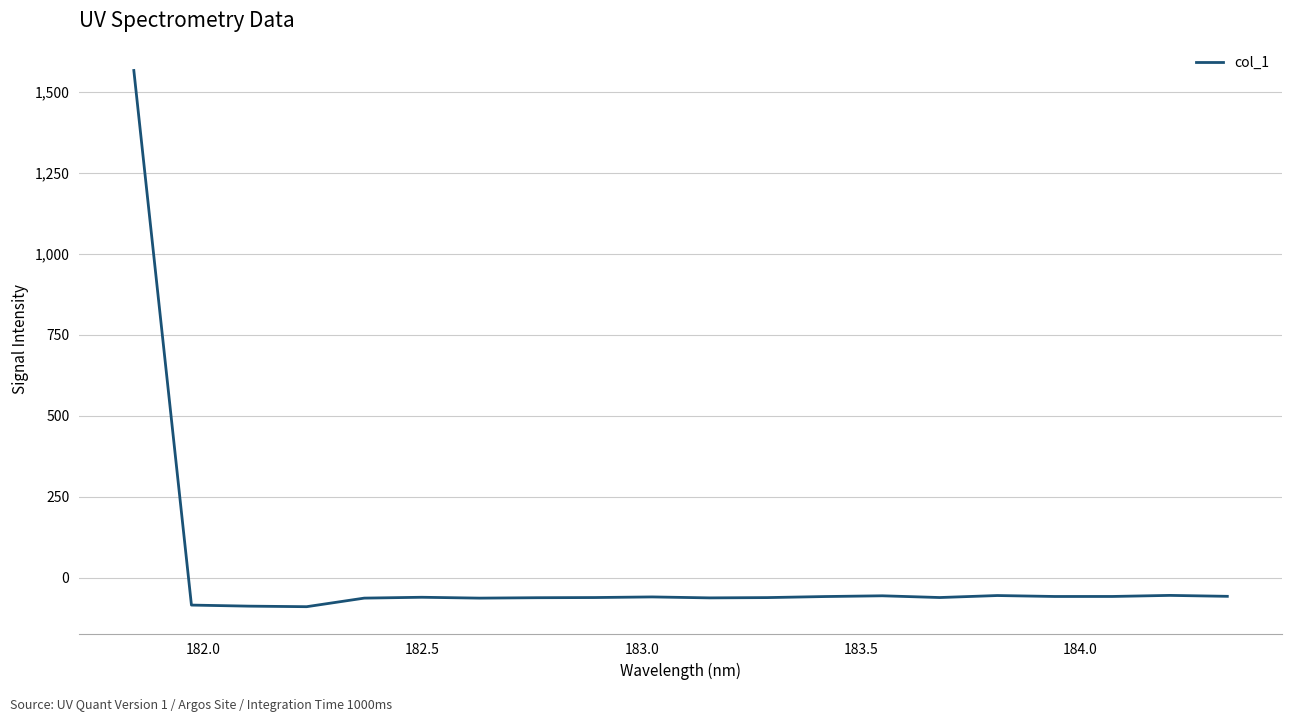

What is the minimum value shown in the chart?

-88.9